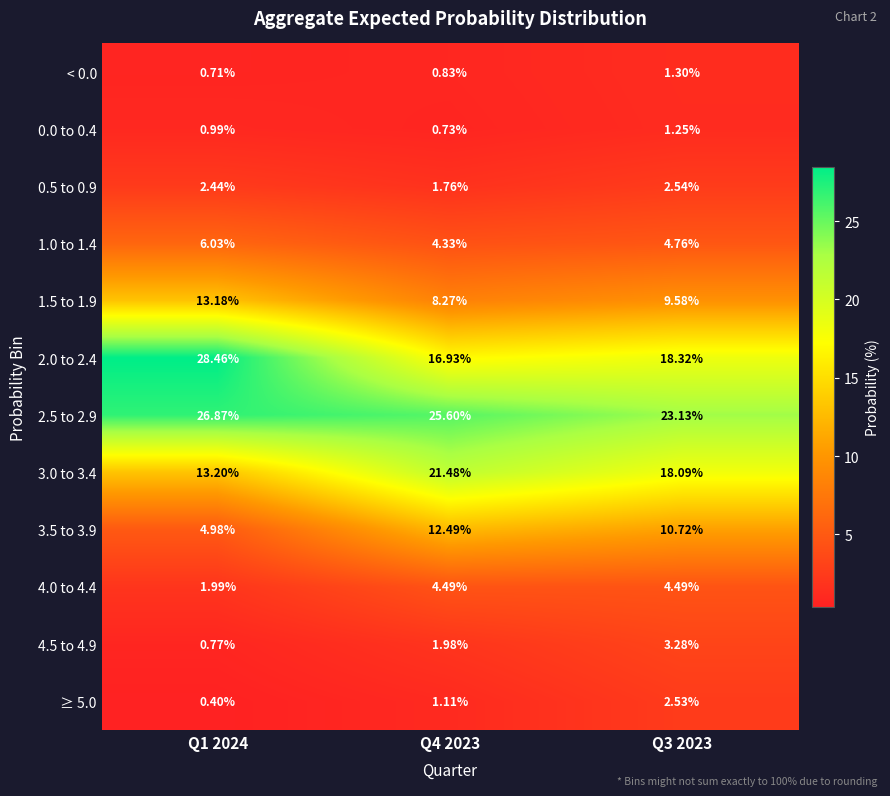

Is the value of ≥ 5.0 at Q4 2023 greater than the value of 4.0 to 4.4 at Q4 2023?

No